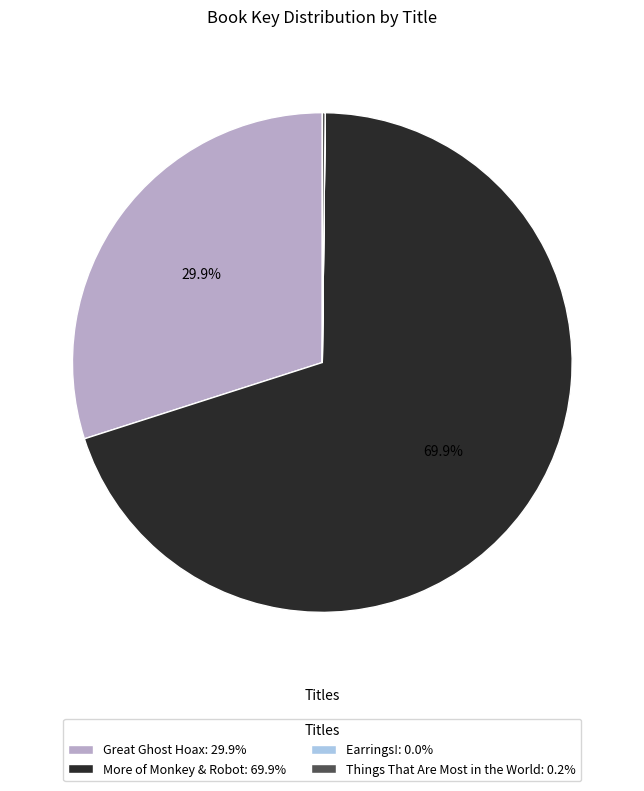

Is there a majority slice in this chart?

Yes